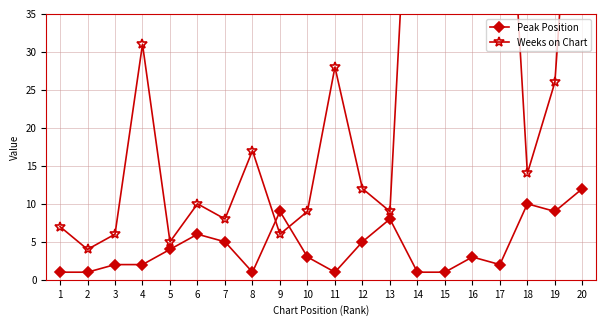

True or false: Weeks on Chart and Peak Position intersect in this chart.

True